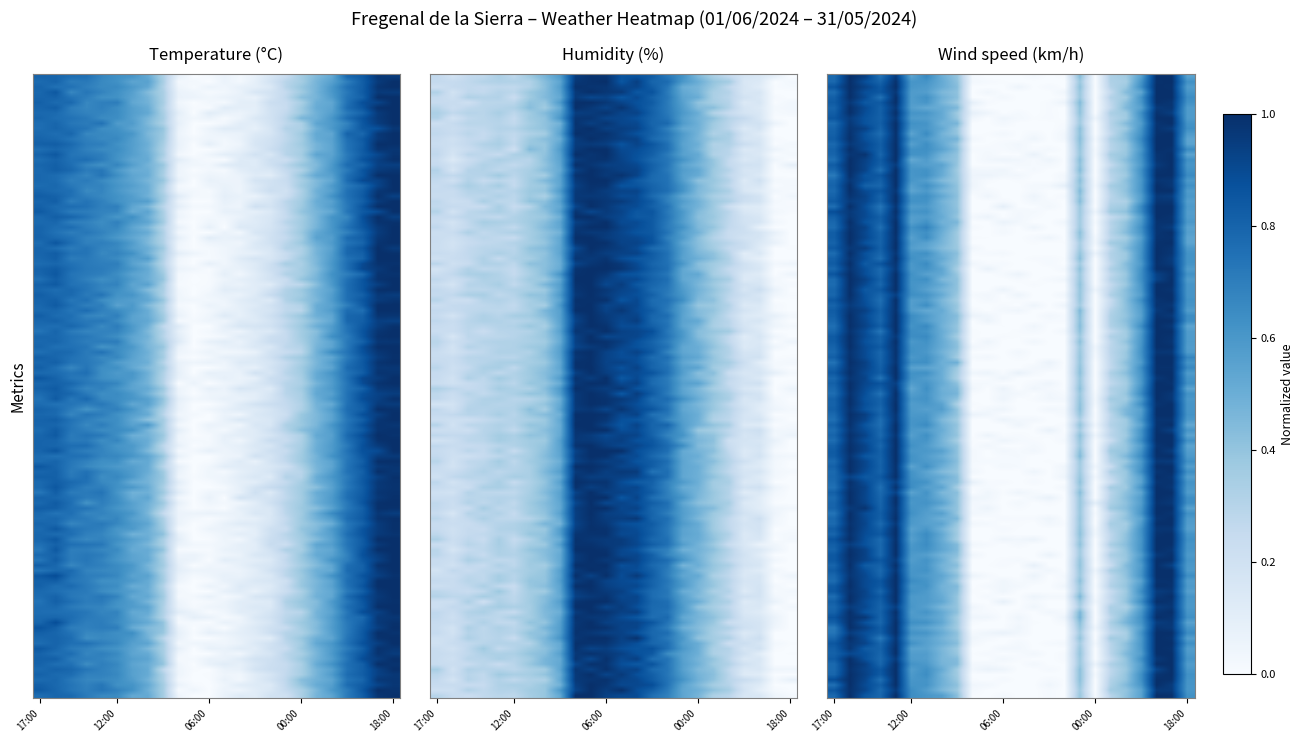

Reading left to right, list all the values displayed in this chart.

Temperature (C): 0.8	0.8	0.7	0.7	0.7	0.7	0.6	0.5	0.4	0.1	0.0	0.0	0.0	0.1	0.1	0.2	0.3	0.4	0.5	0.6	0.8	0.8	1.0	1.0
Humidity (%): 0.2	0.2	0.3	0.3	0.3	0.3	0.3	0.4	0.5	1.0	1.0	1.0	0.9	0.9	0.8	0.7	0.5	0.5	0.4	0.3	0.1	0.1	0.0	0.0
Wind speed (km/h): 0.8	1.0	0.9	0.8	1.0	0.6	0.6	0.5	0.4	0.0	0.0	0.0	0.0	0.0	0.0	0.0	0.4	0.0	0.3	0.4	0.6	1.0	1.0	0.6